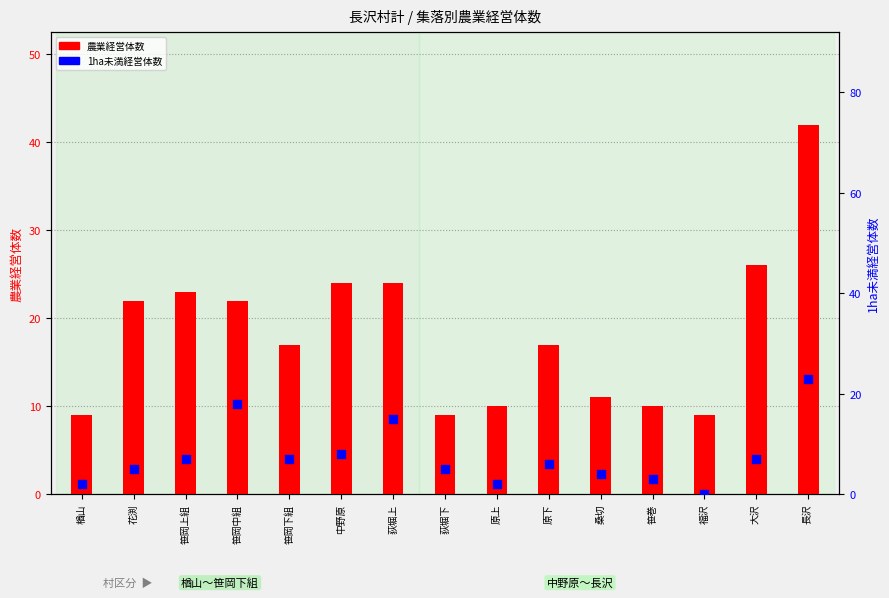

At how many categories does at least one series exceed 32?

1